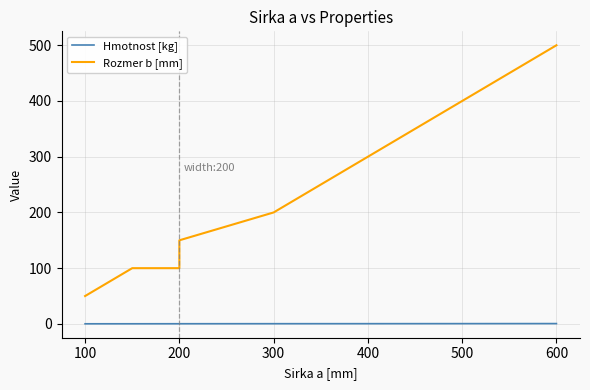

What is the difference between the maximum and minimum values in the Rozmer b [mm] series?

450.0